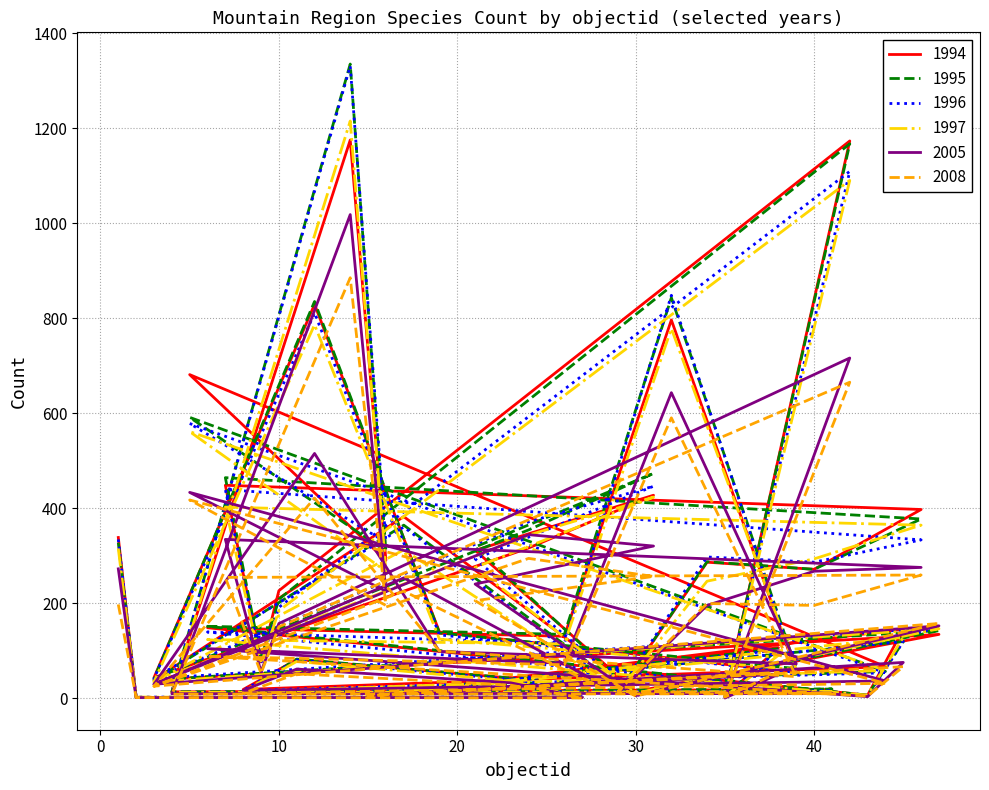

How many data points in 2008 are above 70?

19